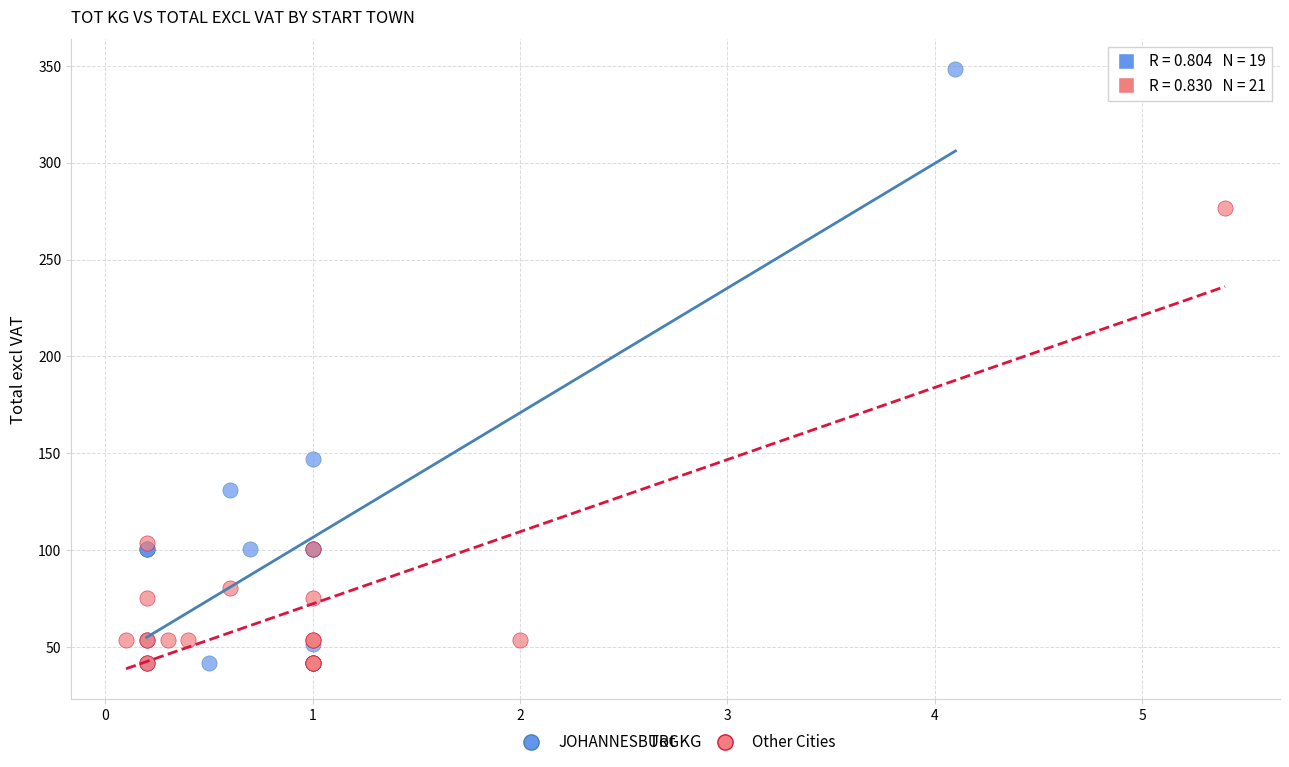

Which series contains the highest Y value?

JOHANNESBURG